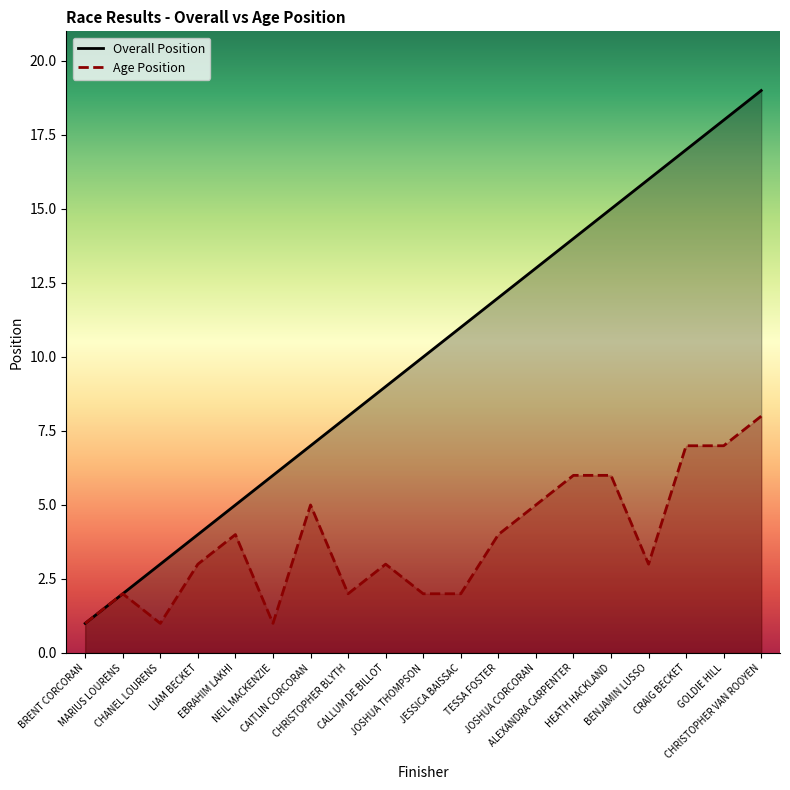

What position from the right is CHANEL LOURENS?

17